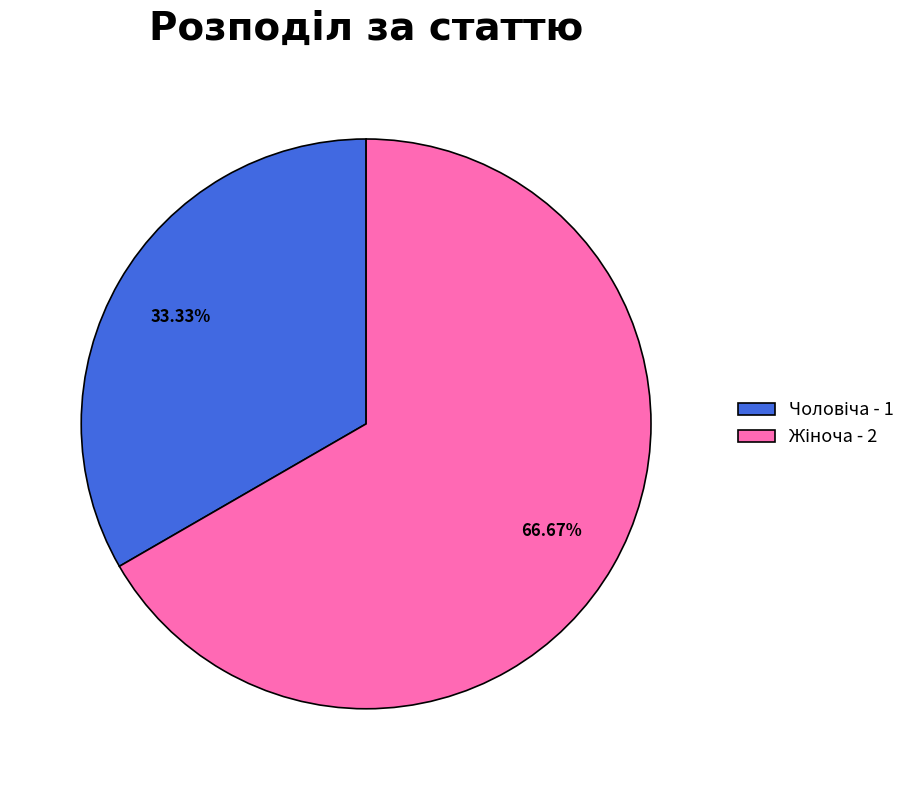

Is there any slice that represents more than half of the pie?

Yes